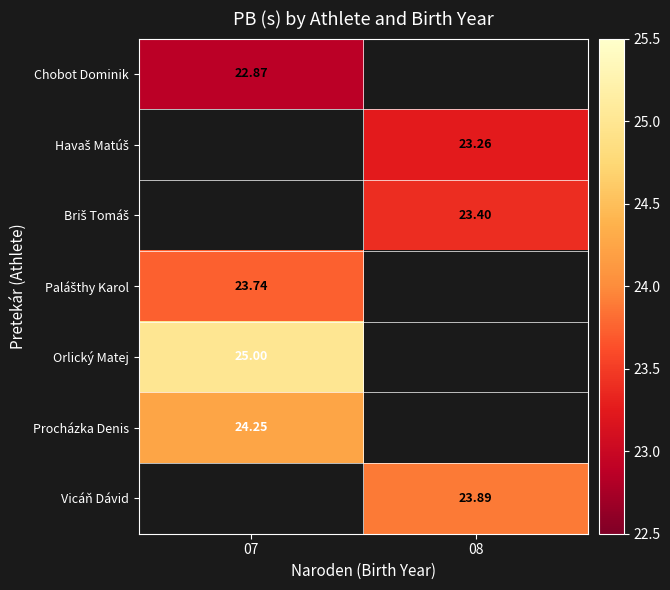

How many values in Havaš Matúš are above zero?

1